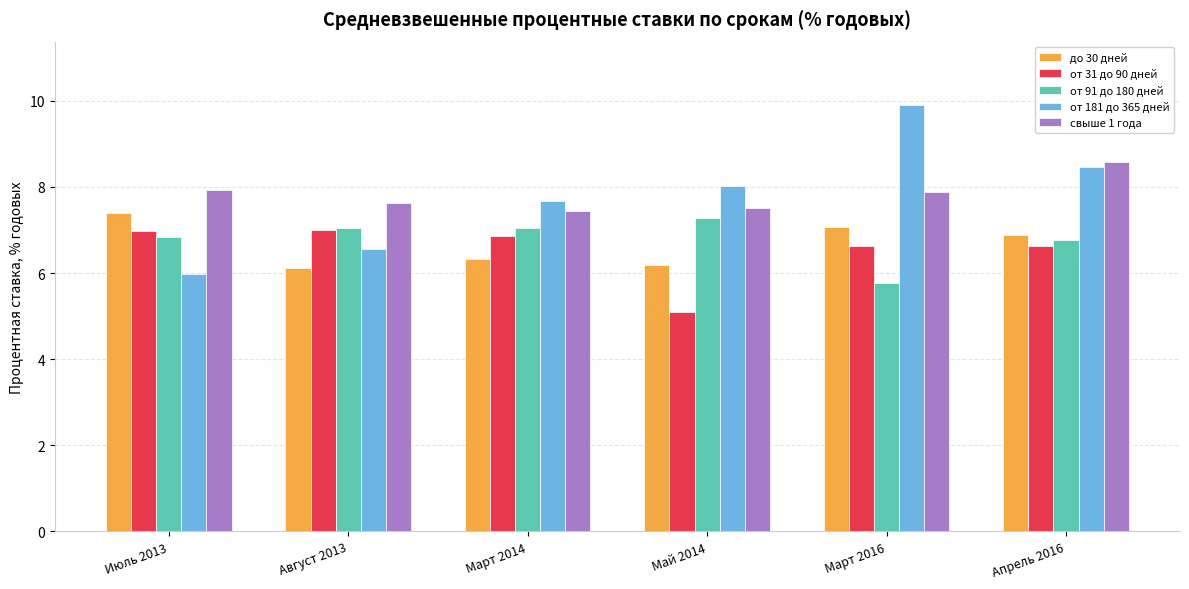

The до 30 дней series shows 7.4 at Июль 2013. True or false?

True